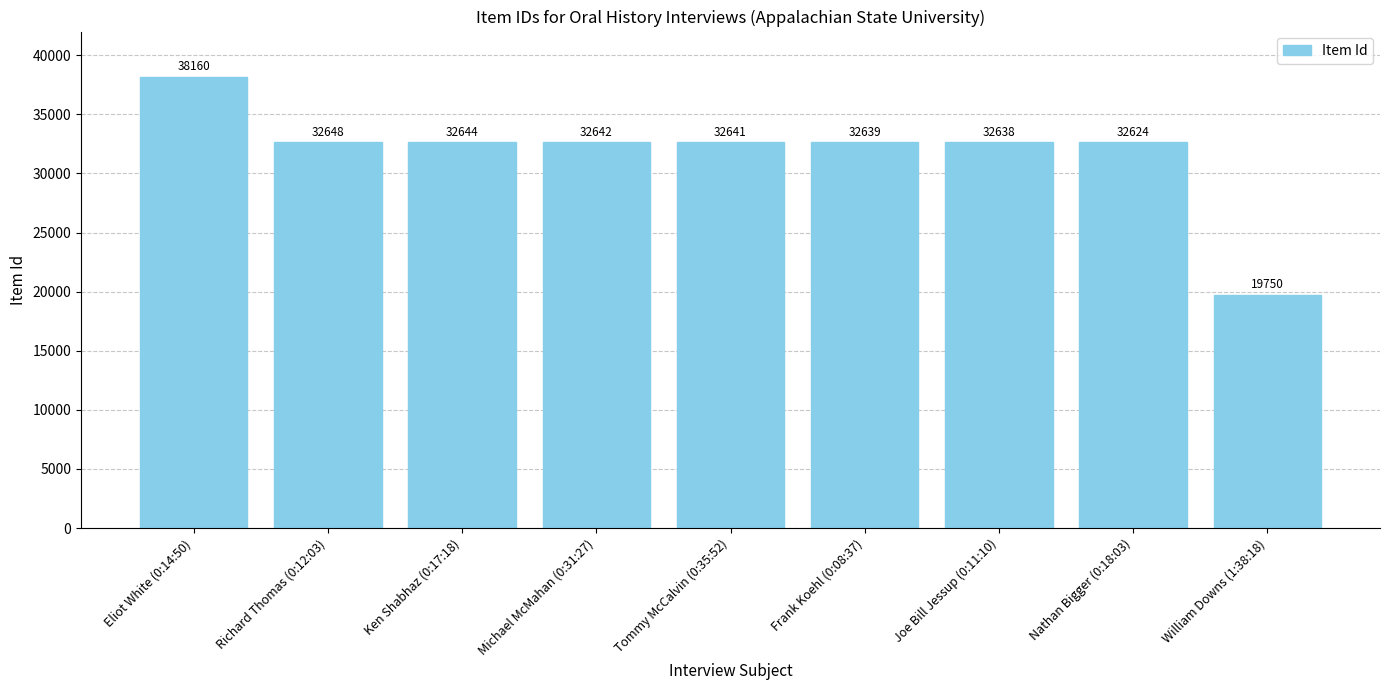

The value at Nathan Bigger (0:18:03) is 32624. True or false?

True